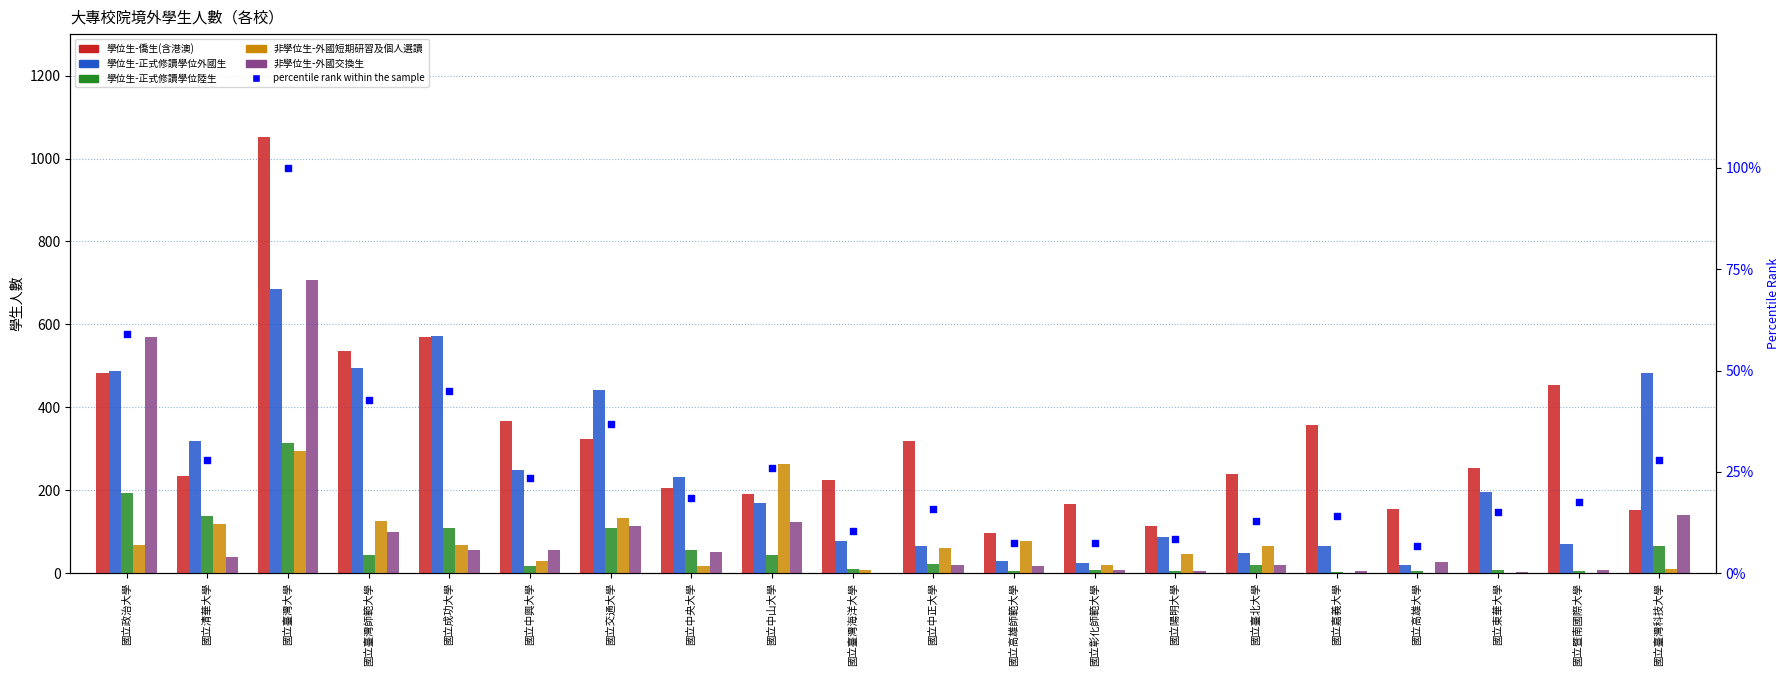

What are all the series names shown in the legend?

學位生-僑生(含港澳), 學位生-正式修讀學位外國生, 學位生-正式修讀學位陸生, 非學位生-外國短期研習及個人選讀, 非學位生-外國交換生, percentile rank within the sample